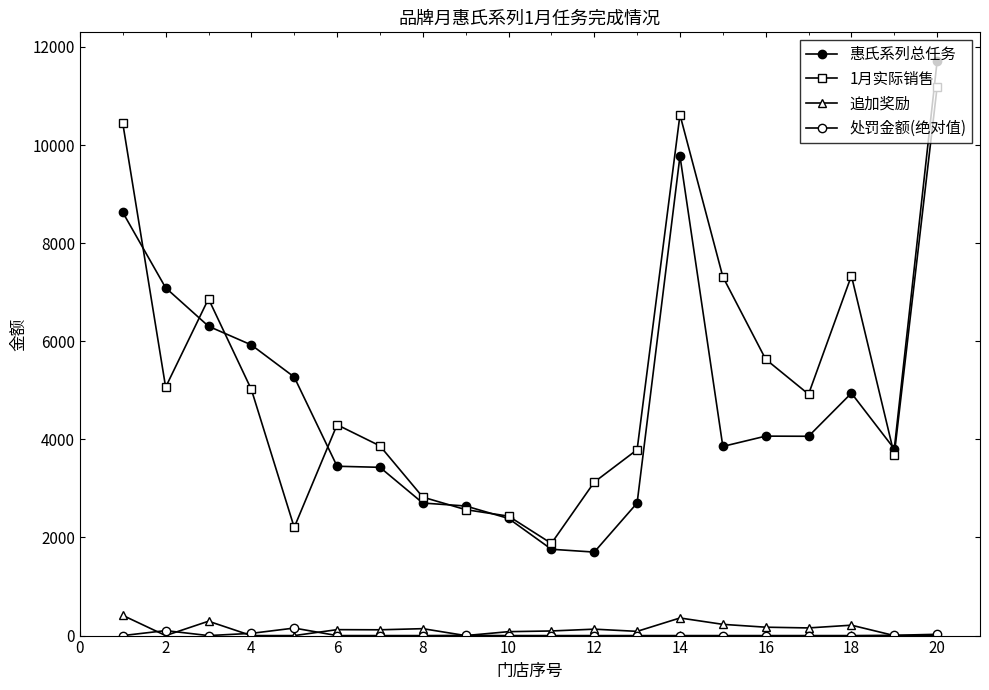

Reading left to right, extract all data points from this chart.

惠氏系列总任务: 8627.0	7090.0	6306.0	5925.0	5271.0	3452.0	3430.0	2702.0	2642.0	2388.0	1760.0	1702.0	2702.0	9775.0	3856.0	4066.0	4063.0	4942.0	3806.0	11712.0
1月实际销售: 10443.2	5063.6	6865.0	5017.3	2205.5	4298.0	3867.1	2822.7	2567.1	2434.8	1878.9	3128.1	3789.5	10616.8	7315.1	5633.1	4920.9	7336.0	3687.5	11185.9
追加奖励: 412.0	0.0	293.0	0.0	0.0	121.0	118.0	141.0	0.0	80.0	94.0	131.0	86.0	359.0	229.0	171.0	156.0	212.0	0.0	0.0
处罚金额(绝对值): 0.0	101.3	0.0	45.4	153.3	0.0	0.0	0.0	3.7	0.0	0.0	0.0	0.0	0.0	0.0	0.0	0.0	0.0	5.9	26.3